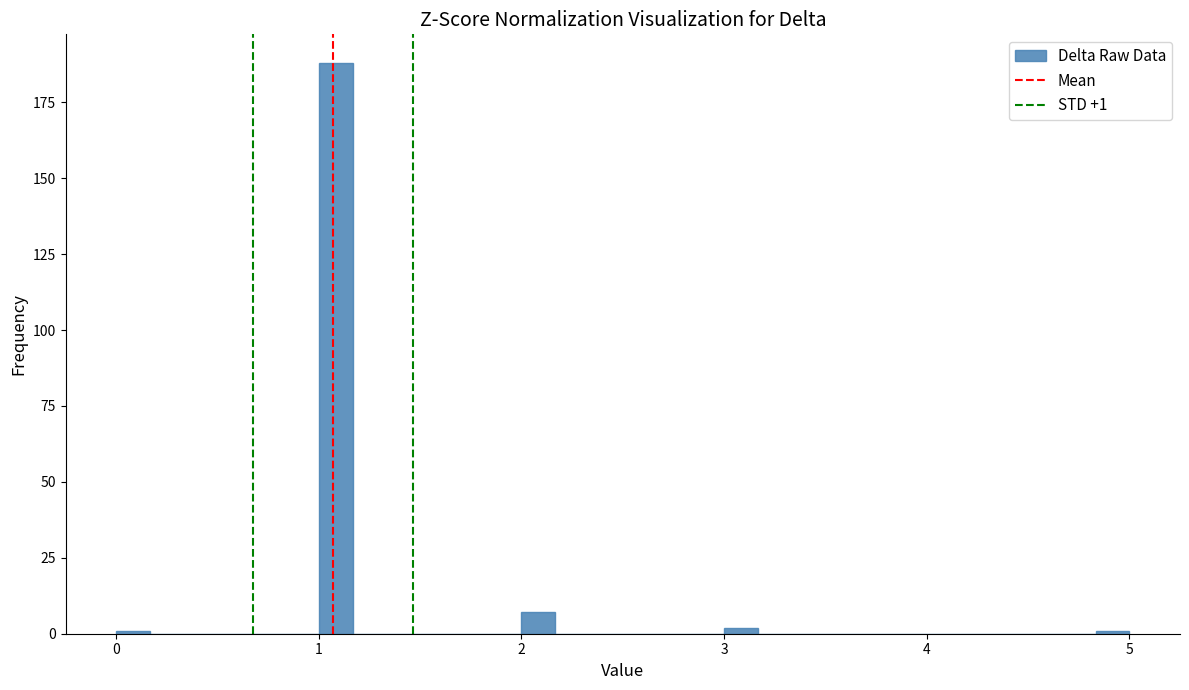

Around what value on the x-axis is the tallest bar? Give the approximate position of its centre, as read against the axis.

1.1